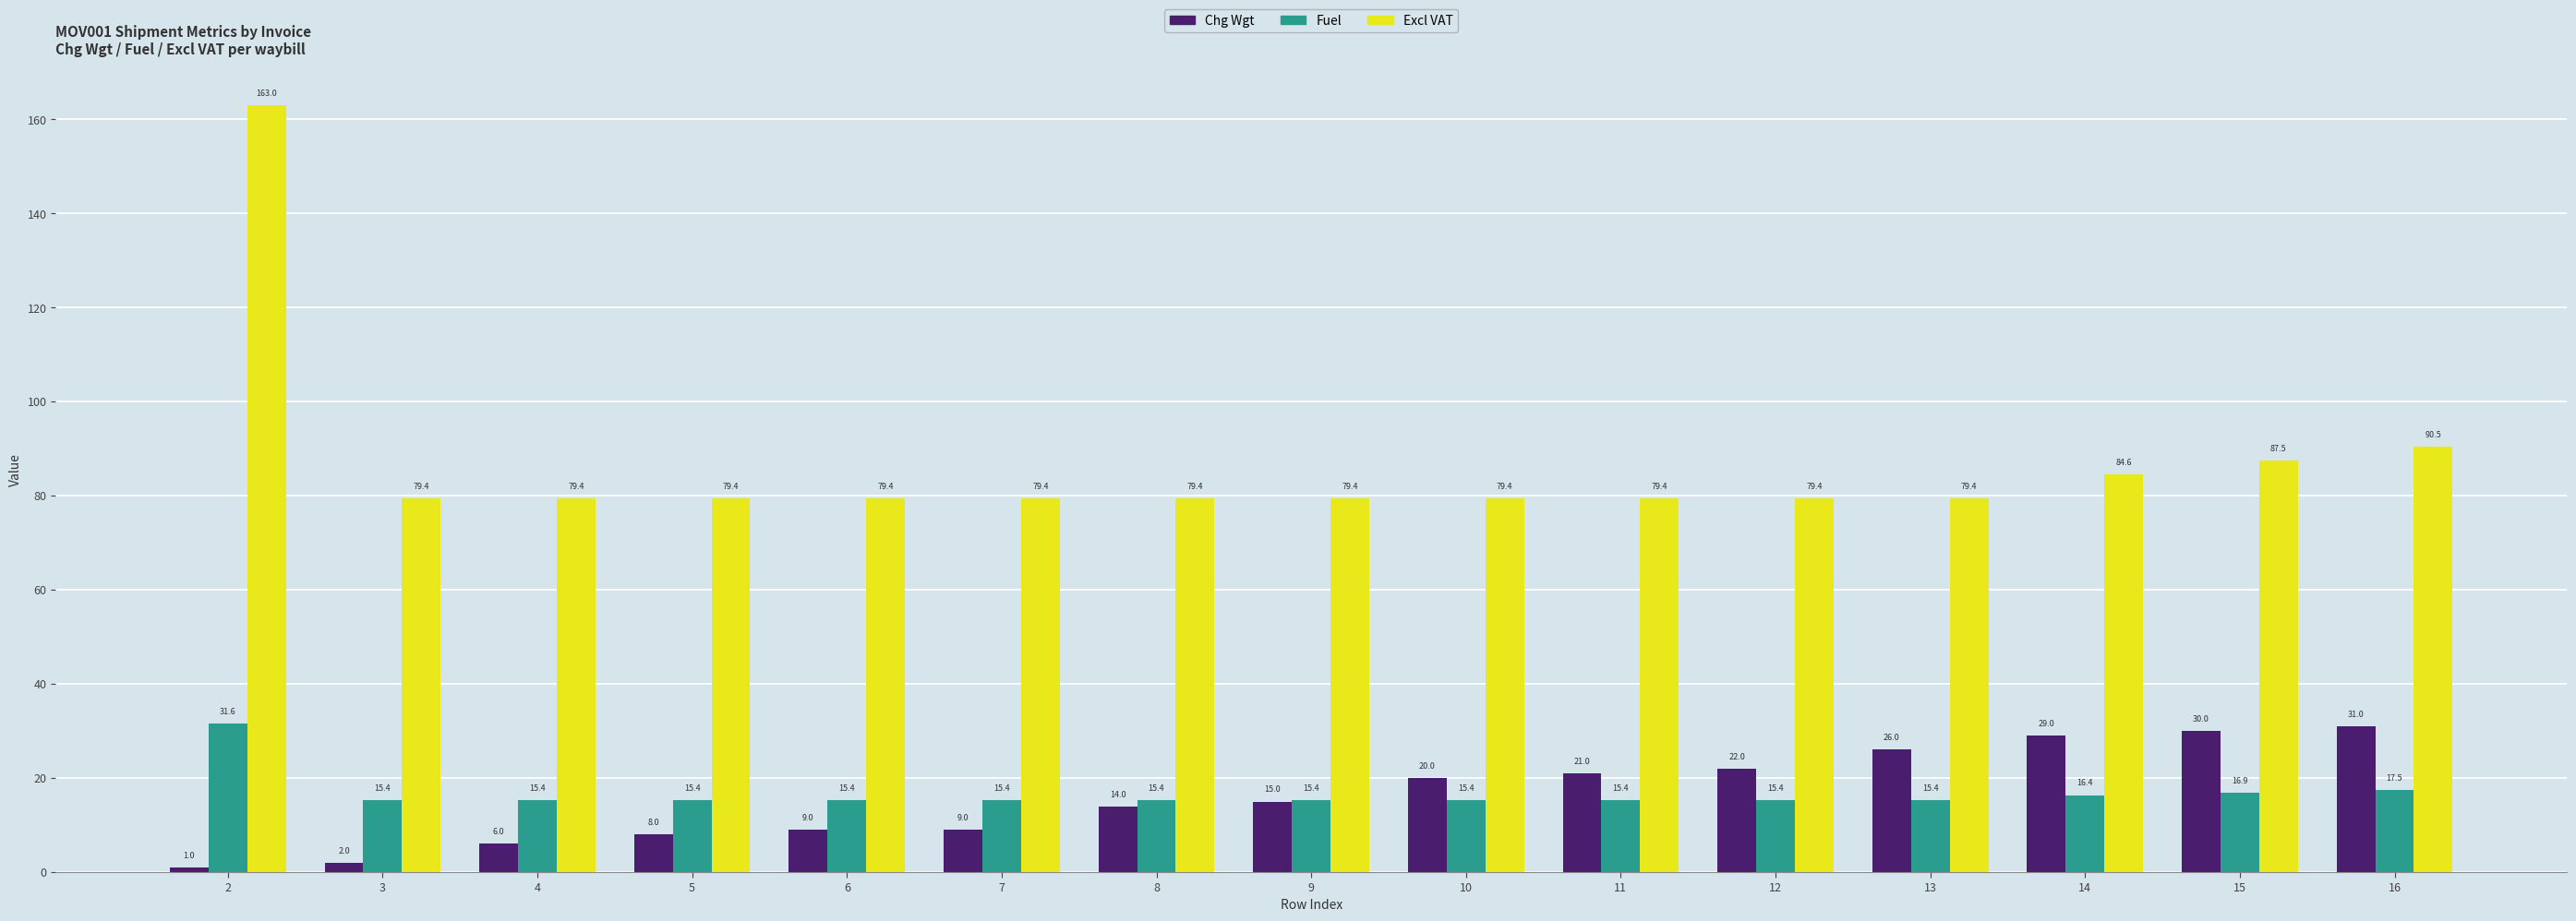

Are the bars grouped side by side (vs. stacked)?

Yes